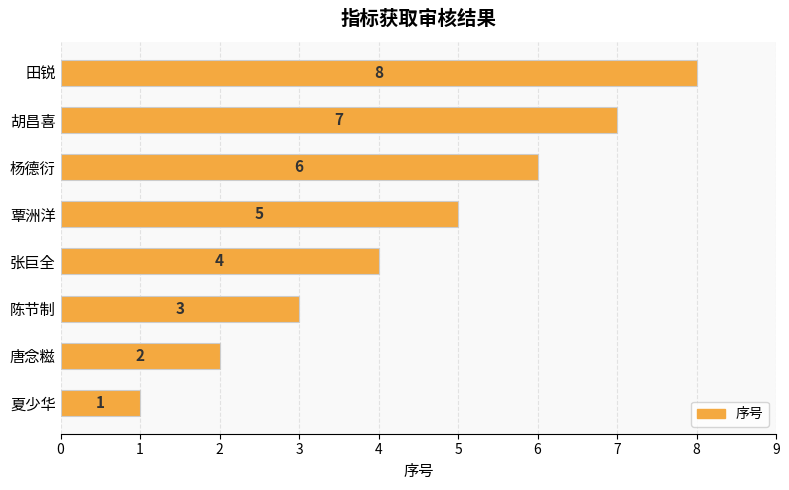

List the labels in order of value, largest first.

田锐, 胡昌喜, 杨德衍, 覃洲洋, 张巨全, 陈节制, 唐念糍, 夏少华